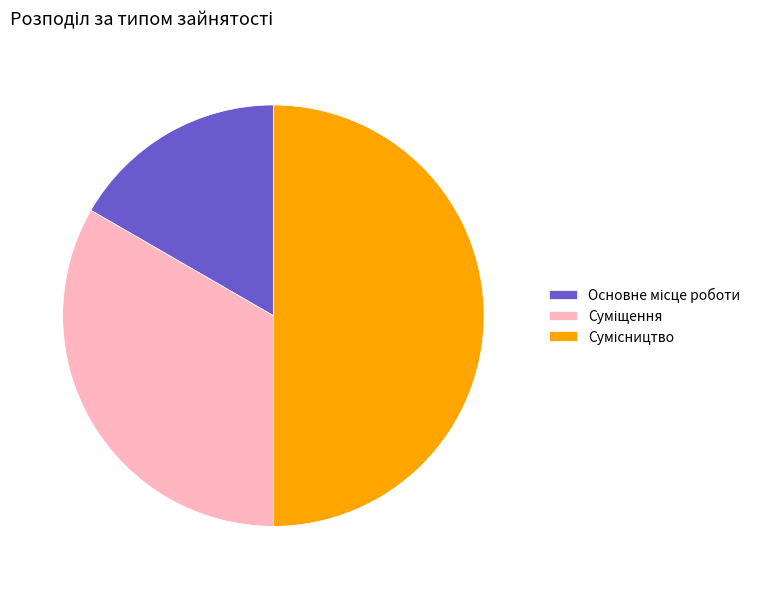

What is the ratio of the value at Сумісництво to the value at Основне місце роботи?

3.0